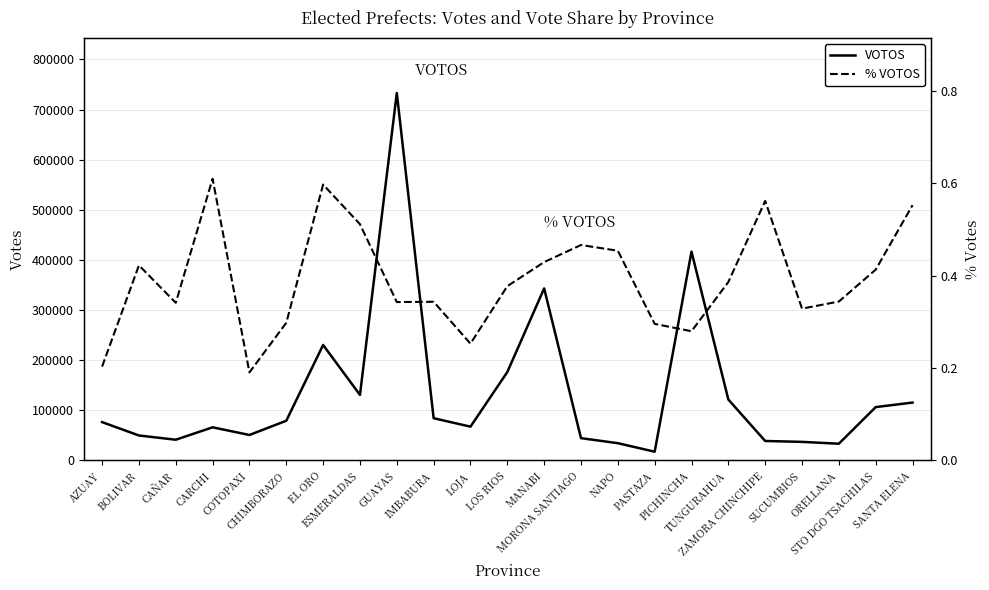

What is the sum of all % VOTOS values?

9.0